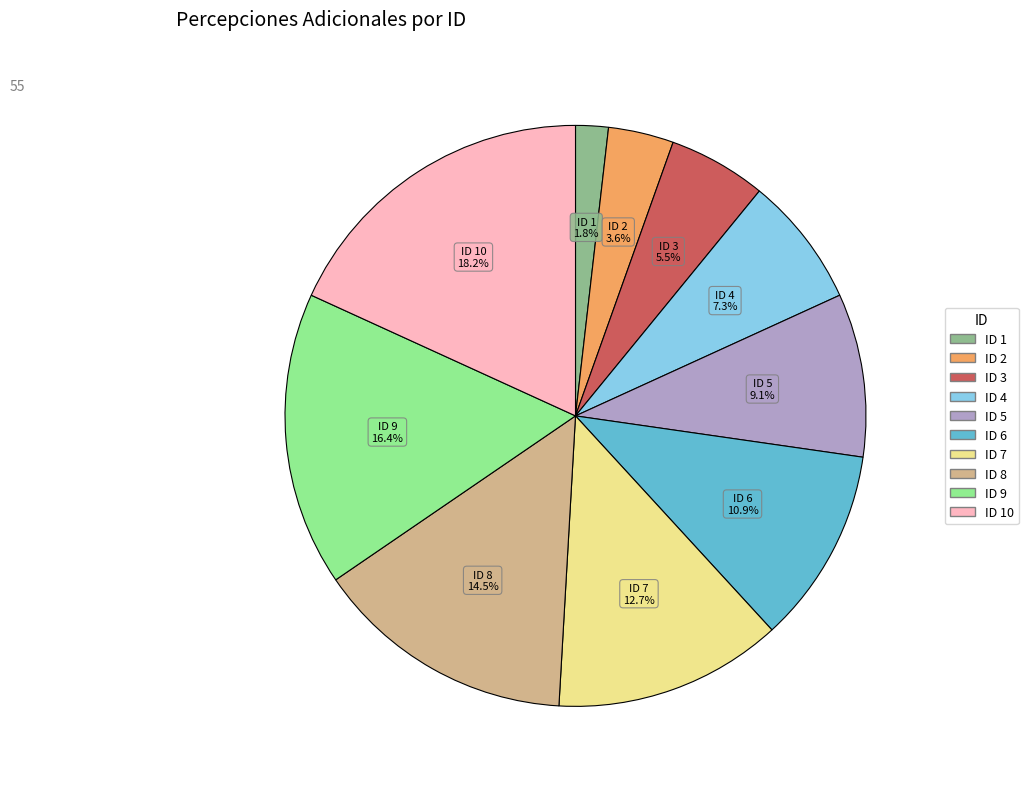

Is there a majority slice in this chart?

No